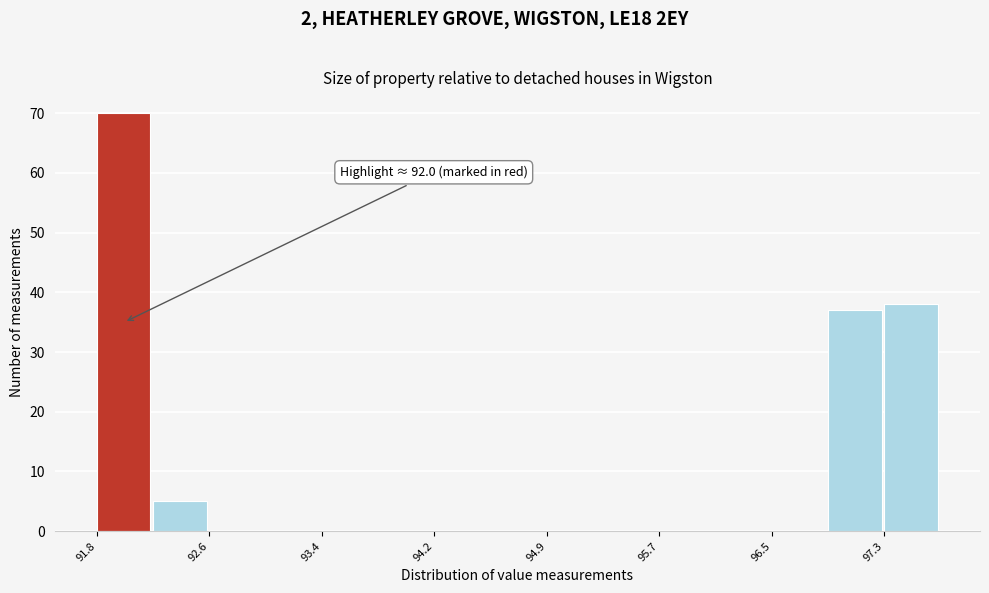

Read against the x-axis, roughly where is the centre of the tallest bar?

92.0